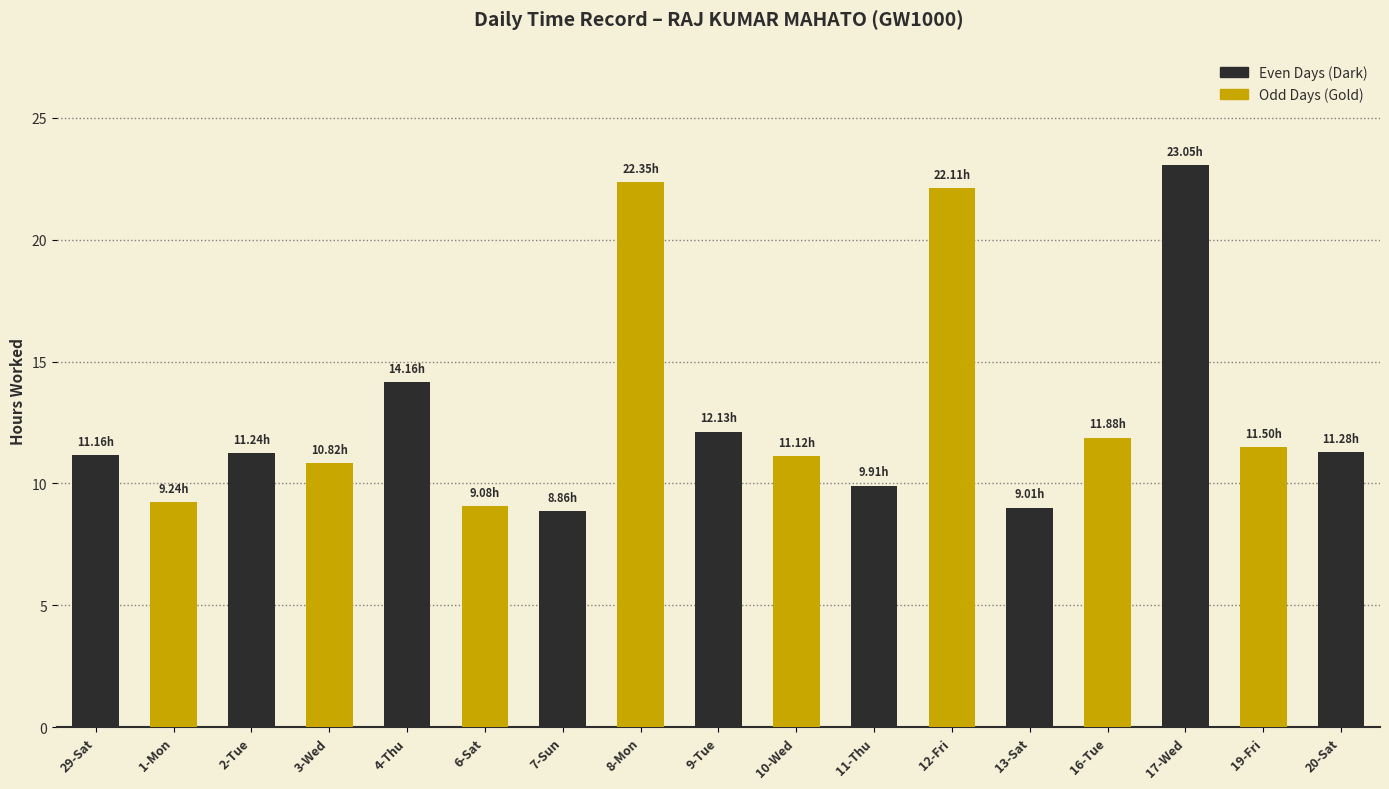

What is the change in value from 29-Sat to 16-Tue?

+0.7